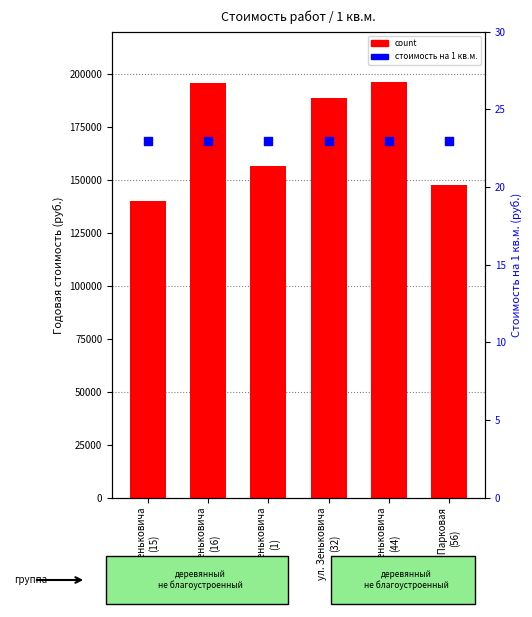

At how many categories does at least one series exceed 99722?

6